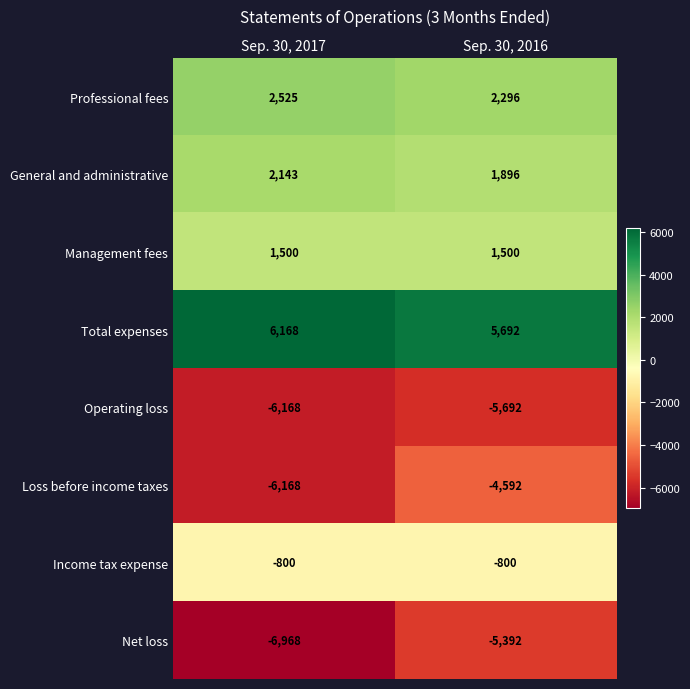

What is the sum of the Loss before income taxes values at Sep. 30, 2016 and Sep. 30, 2017?

-10760